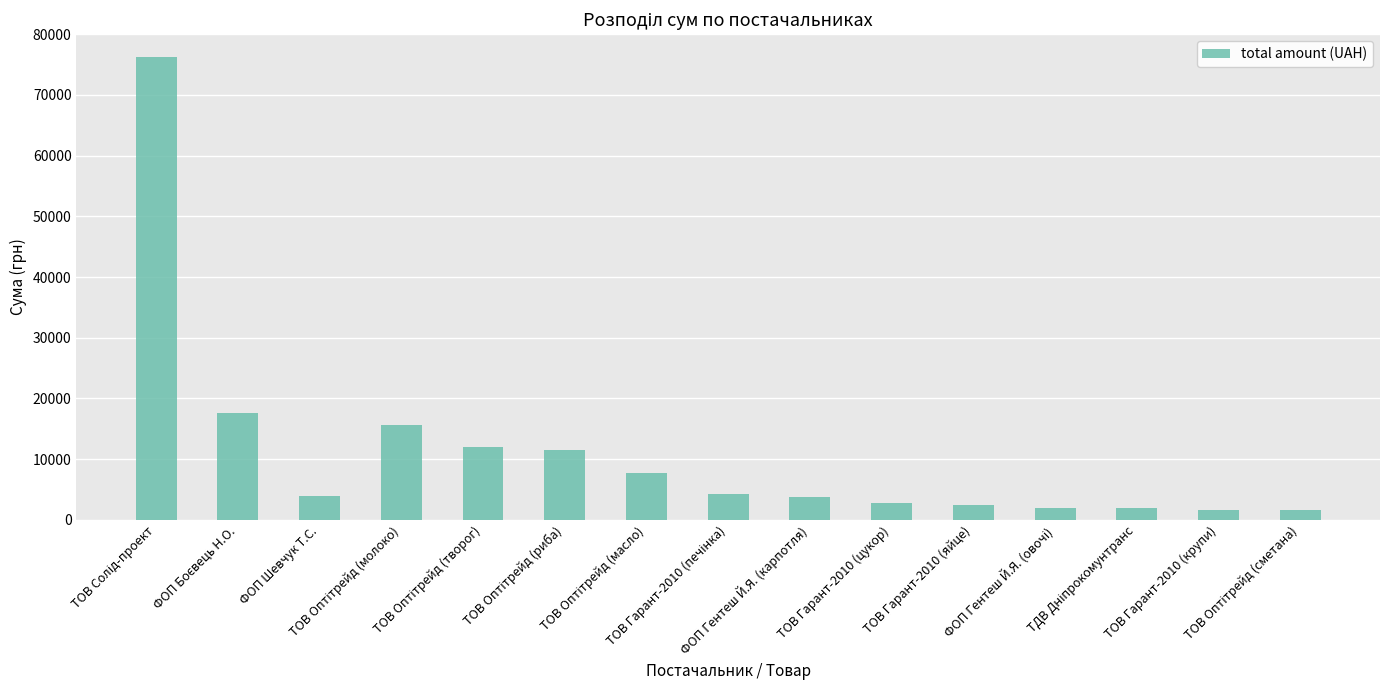

How many series are shown in this chart?

1